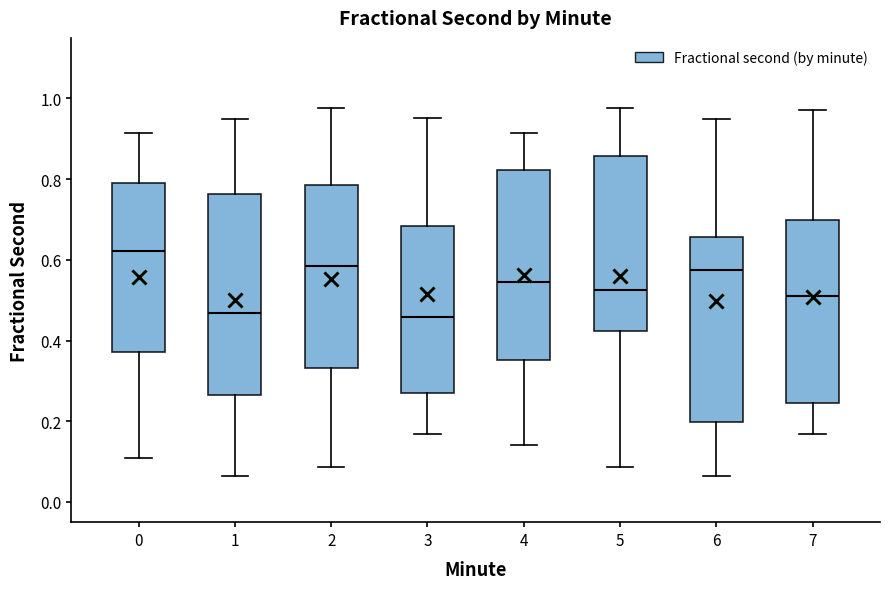

Reading left to right, read every box against the y-axis: the position of its median line, the range the box covers, and the ends of its whiskers. The values are not printed on the chart, so give them approximately, as read against the axis.

0: median 0.62, box 0.38 to 0.80, whiskers 0.12 to 0.92
1: median 0.46, box 0.26 to 0.76, whiskers 0.06 to 0.96
2: median 0.58, box 0.34 to 0.78, whiskers 0.08 to 0.98
3: median 0.46, box 0.26 to 0.68, whiskers 0.16 to 0.96
4: median 0.54, box 0.36 to 0.82, whiskers 0.14 to 0.92
5: median 0.52, box 0.42 to 0.86, whiskers 0.08 to 0.98
6: median 0.58, box 0.20 to 0.66, whiskers 0.06 to 0.96
7: median 0.52, box 0.24 to 0.70, whiskers 0.16 to 0.98